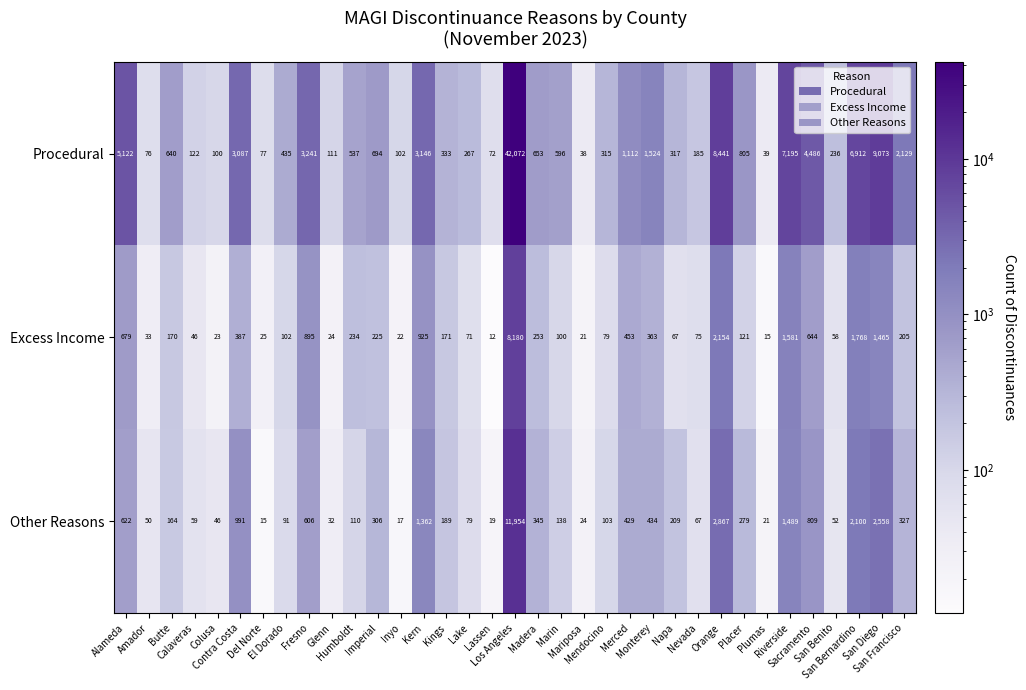

At which category is the sum across all series the highest?

Los Angeles